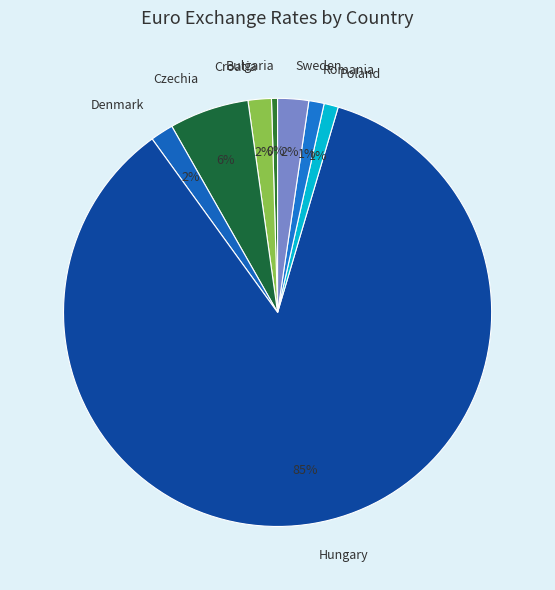

Do Bulgaria and Denmark together represent more than half of the pie?

No